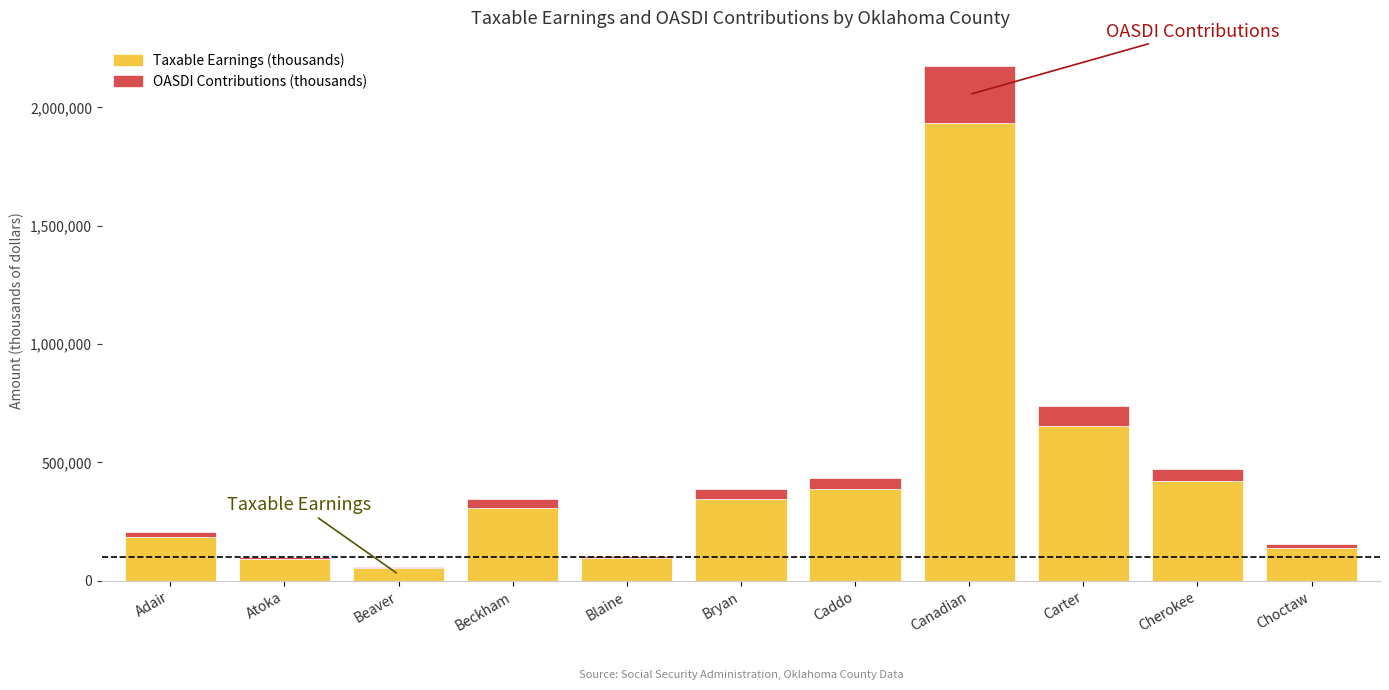

Is it true that Taxable Earnings (thousands) equals 702788 at Canadian?

False